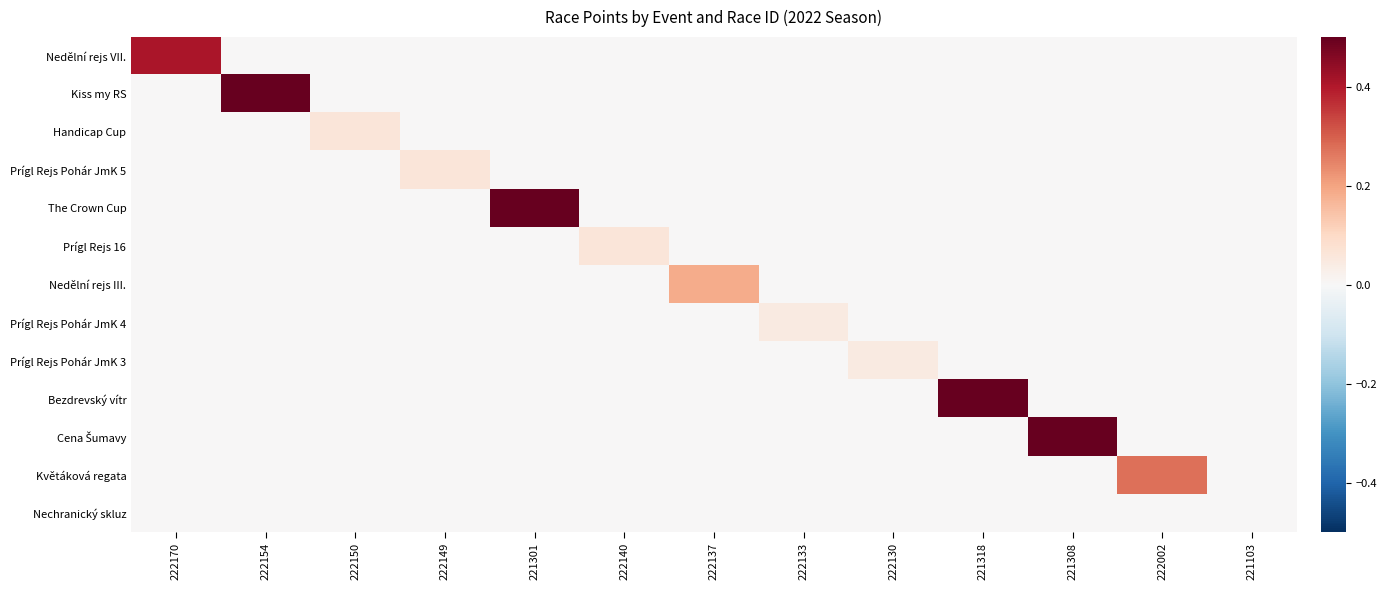

What is the difference between the highest and lowest values at 222170?

0.4